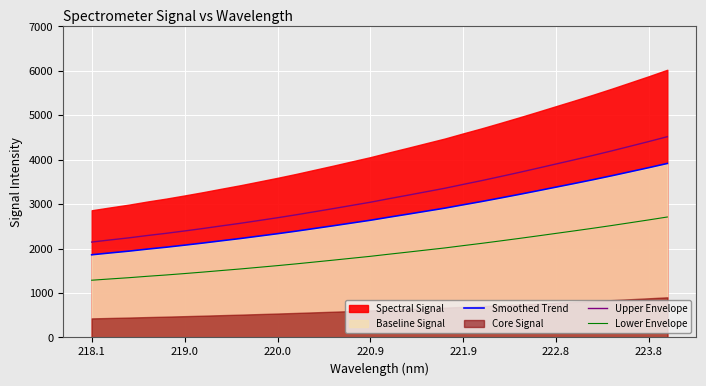

True or false: Lower Envelope has a value of 2325.8 at 219.0.

False